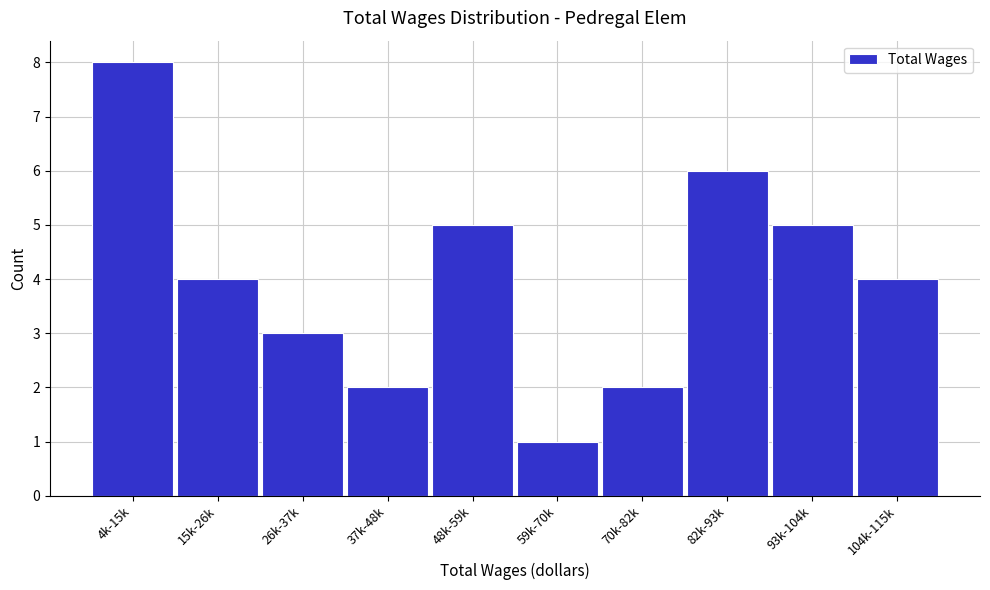

Reading left to right, transcribe all the data shown in this chart.

4k-15k=8	15k-26k=4	26k-37k=3	37k-48k=2	48k-59k=5	59k-70k=1	70k-82k=2	82k-93k=6	93k-104k=5	104k-115k=4